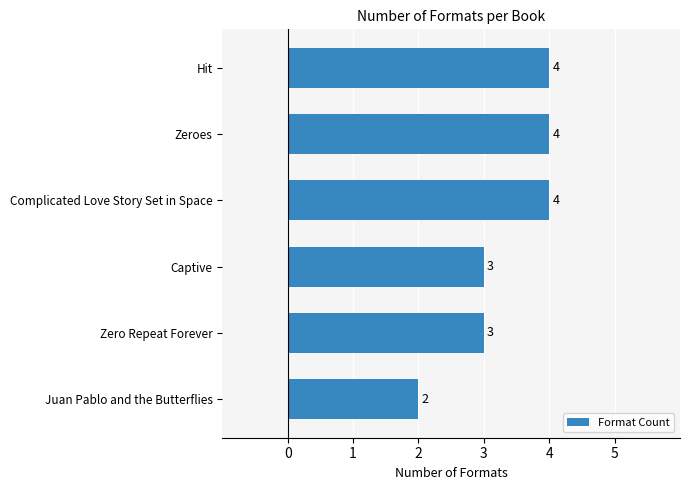

What is the maximum value shown in the chart?

4